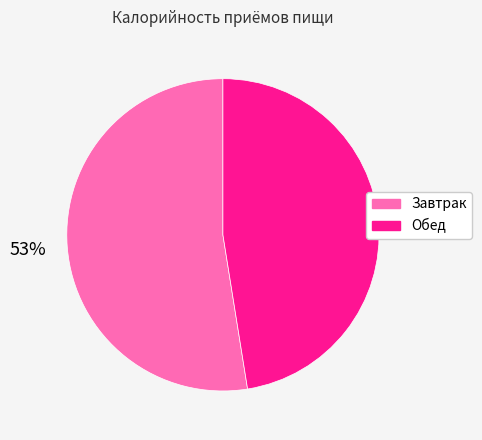

Which category has the biggest portion of the pie?

Завтрак